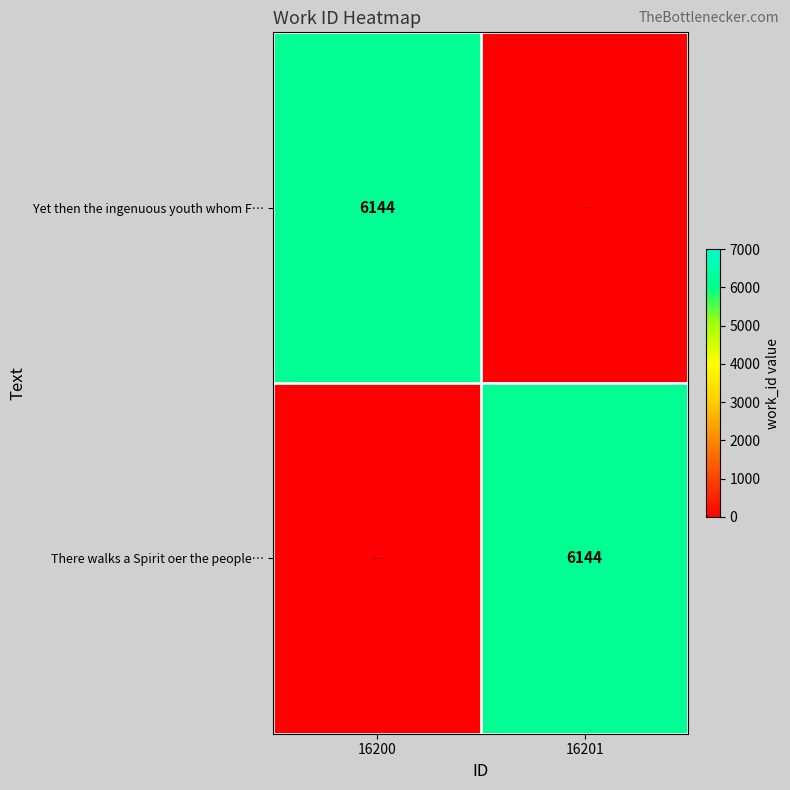

What is the spread (max minus min) of values at 16201?

6144